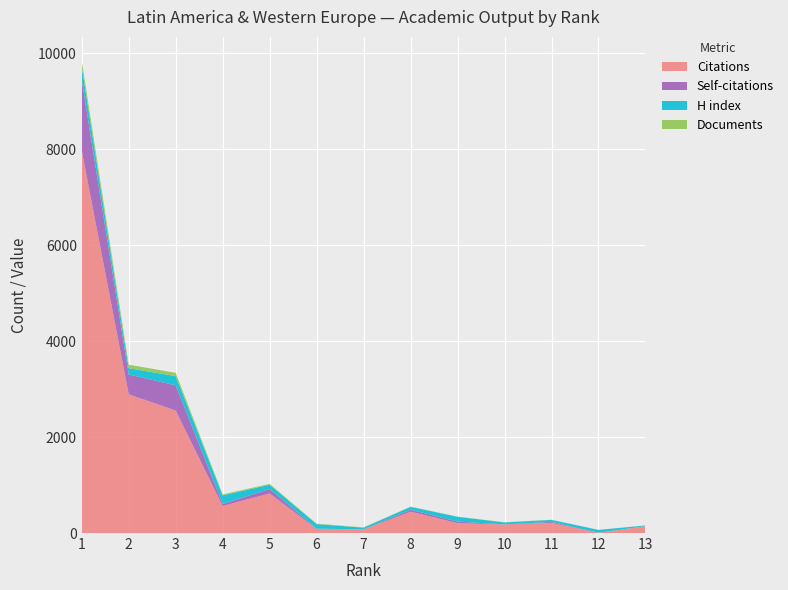

What is the highest value of the Citations series?

7973